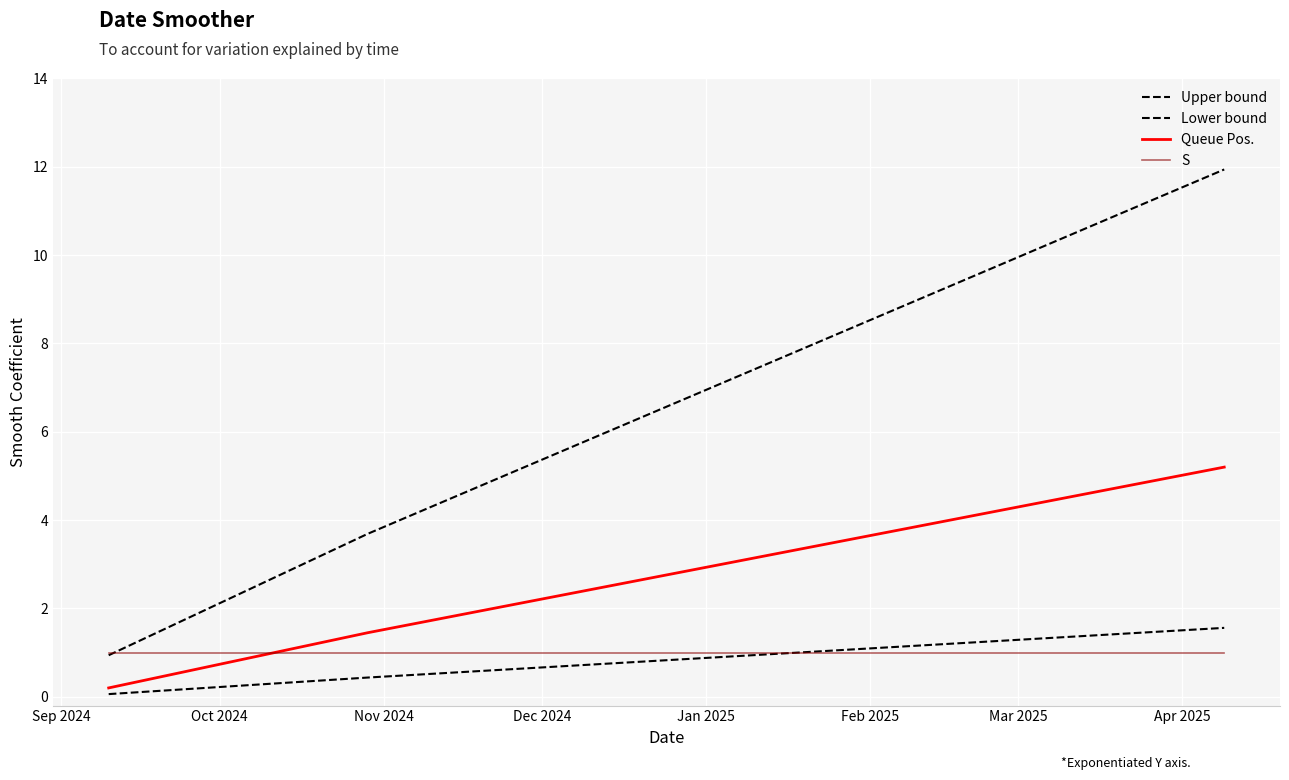

What is the value of the Lower bound point at the 1st from the left?

0.1